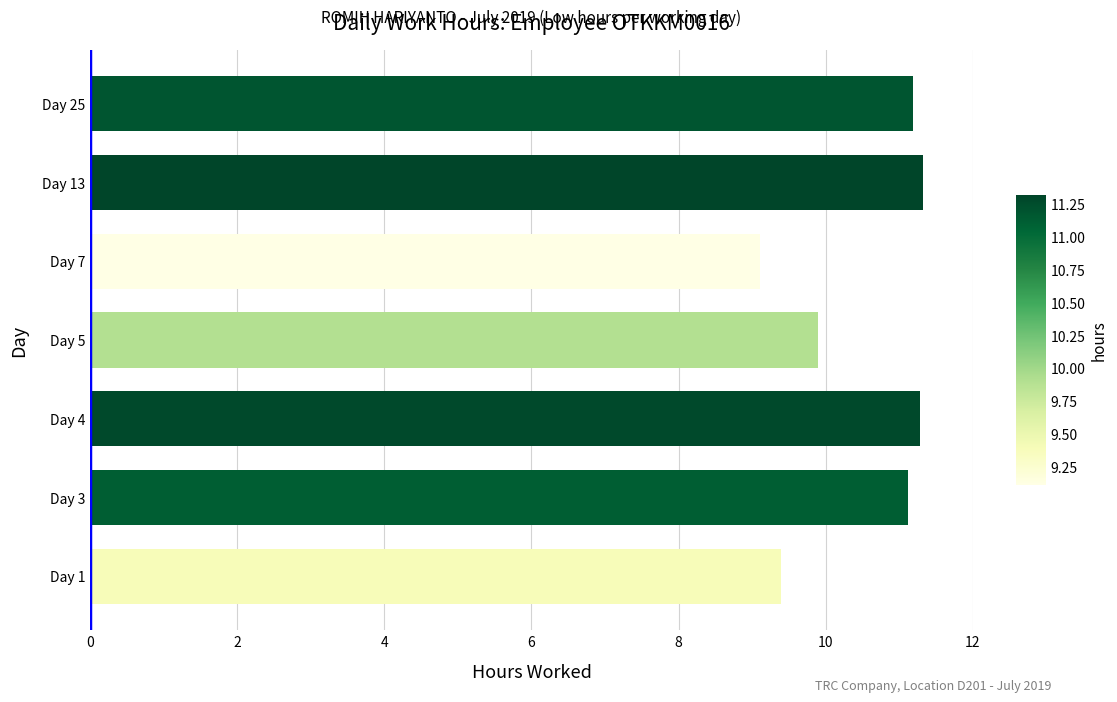

Approximately how many times larger is the value at Day 1 compared to Day 4?

0.8